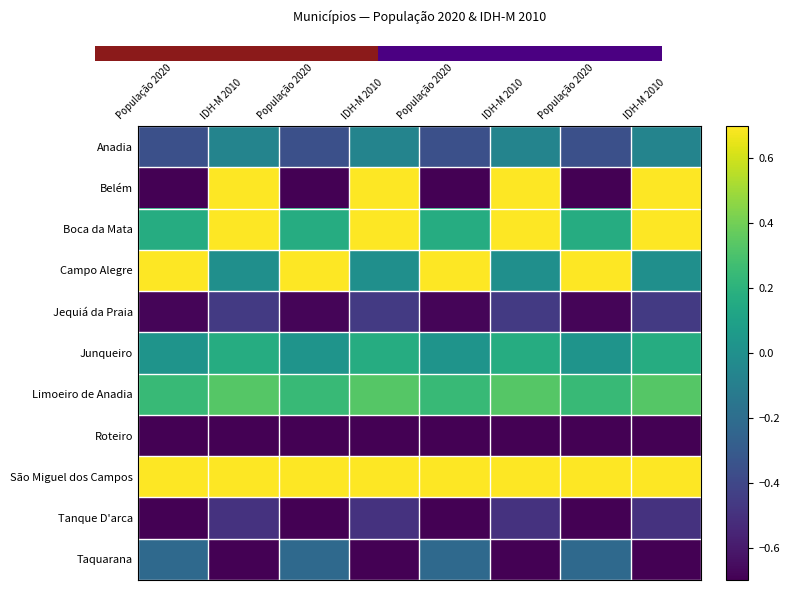

What is the difference between the highest and lowest values at IDH-M 2010?

3.9